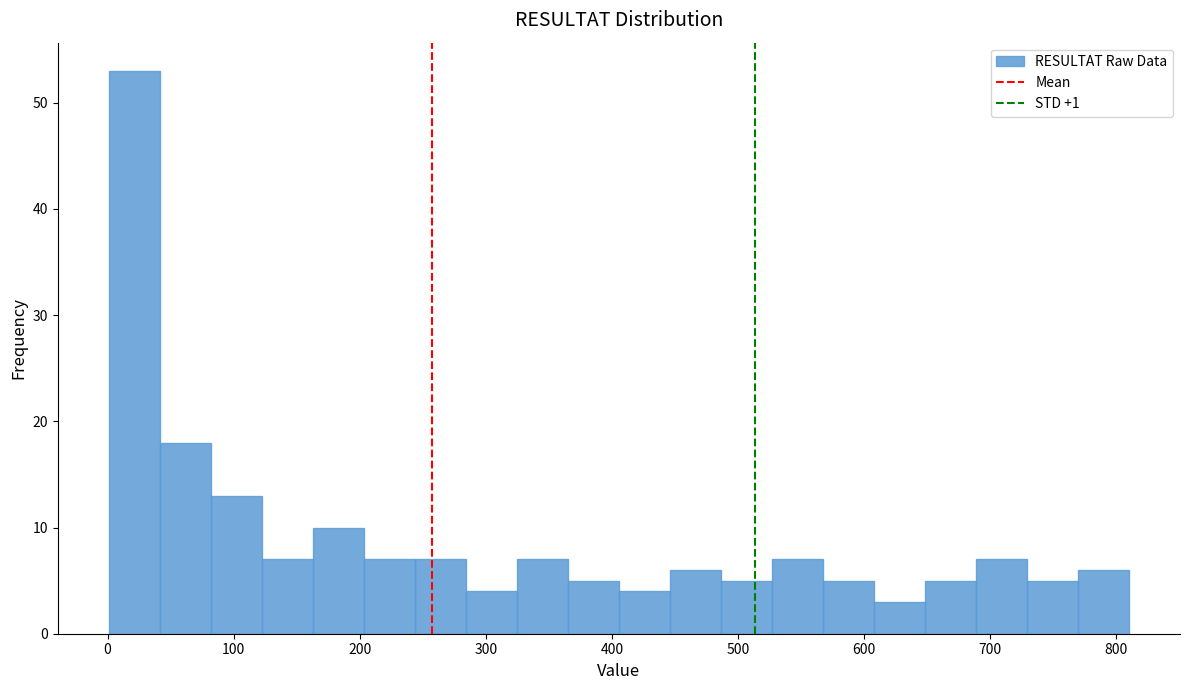

Reading left to right, list every bar in this chart as the range it spans on the x-axis followed by its height. Neither the bar edges nor the heights are printed on the chart, so give them approximately, as read against the axes.

0 to 40: 53
40 to 80: 18
80 to 120: 13
120 to 160: 7
160 to 200: 10
200 to 240: 7
240 to 280: 7
280 to 320: 4
320 to 370: 7
370 to 410: 5
410 to 450: 4
450 to 490: 6
490 to 530: 5
530 to 570: 7
570 to 610: 5
610 to 650: 3
650 to 690: 5
690 to 730: 7
730 to 770: 5
770 to 810: 6